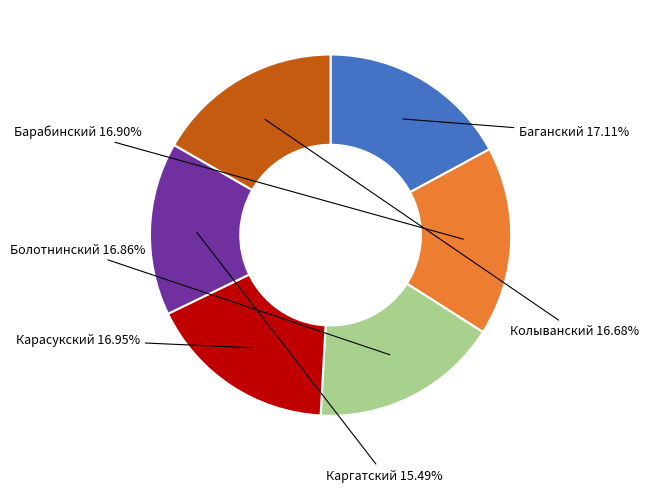

Is there any slice that represents more than half of the pie?

No